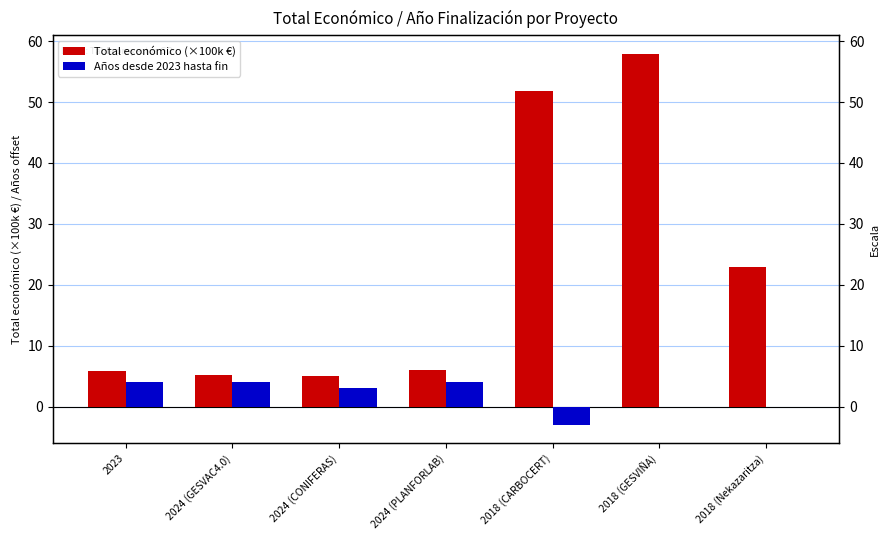

Which category has the highest value in the Total económico (×100k €) series?

2018 (GESVIÑA)